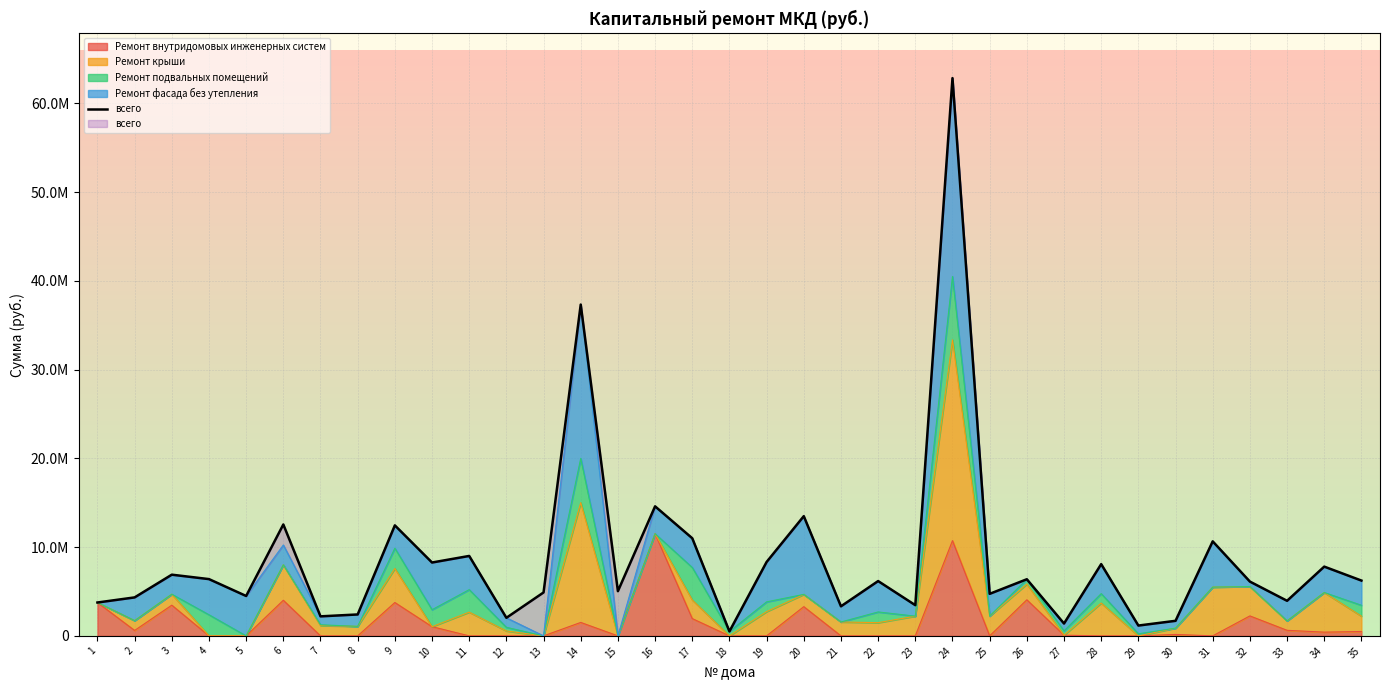

Which has a higher value, 8 or 7?

8